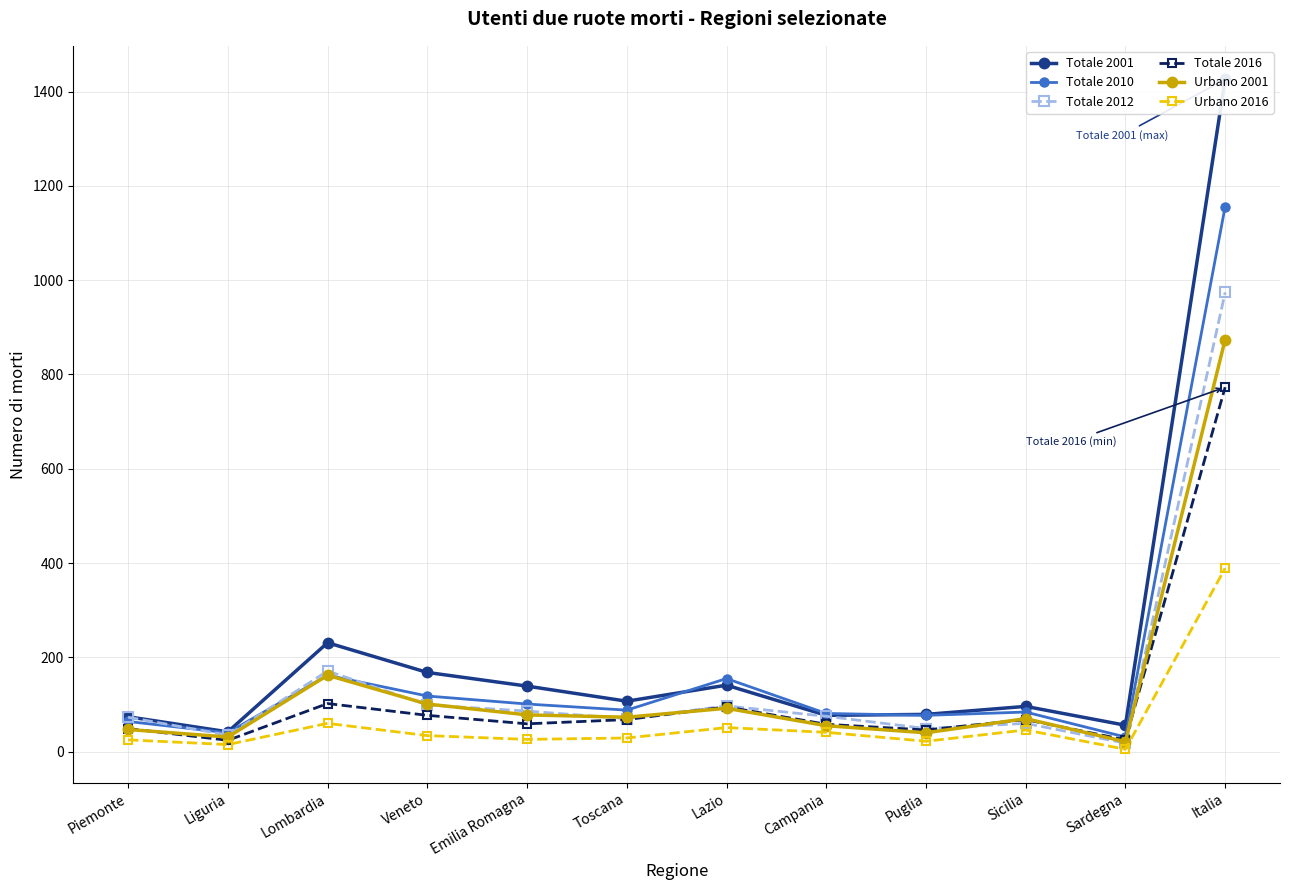

Rank the series at Toscana from highest to lowest value.

Totale 2001, Totale 2010, Urbano 2001, Totale 2012, Totale 2016, Urbano 2016